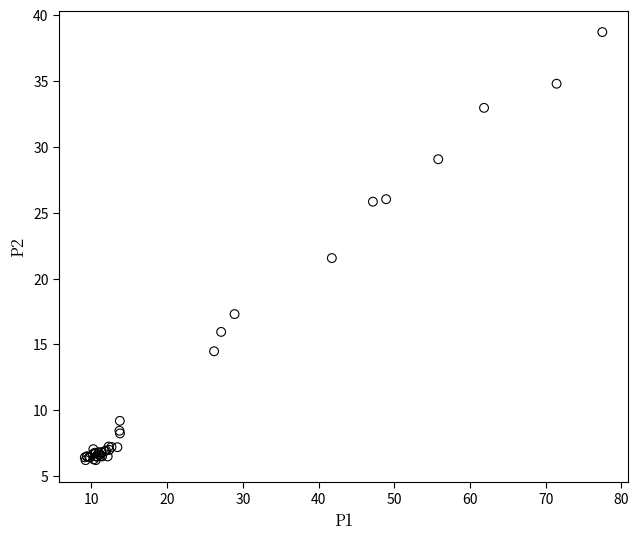

What Y value in the scatter plot is closest to 22?

21.6